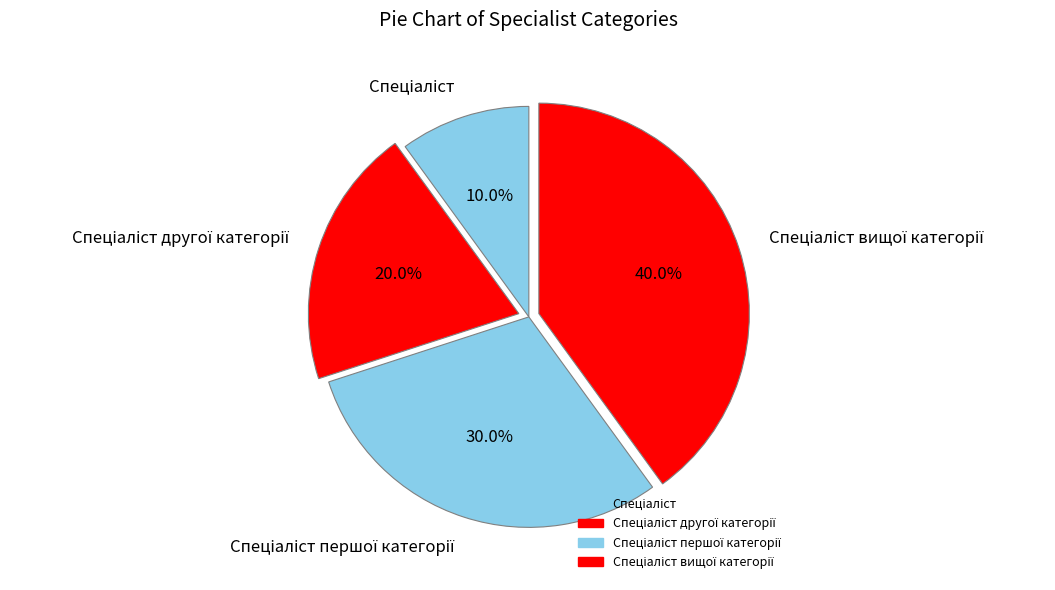

Count the number of slices in the pie.

4